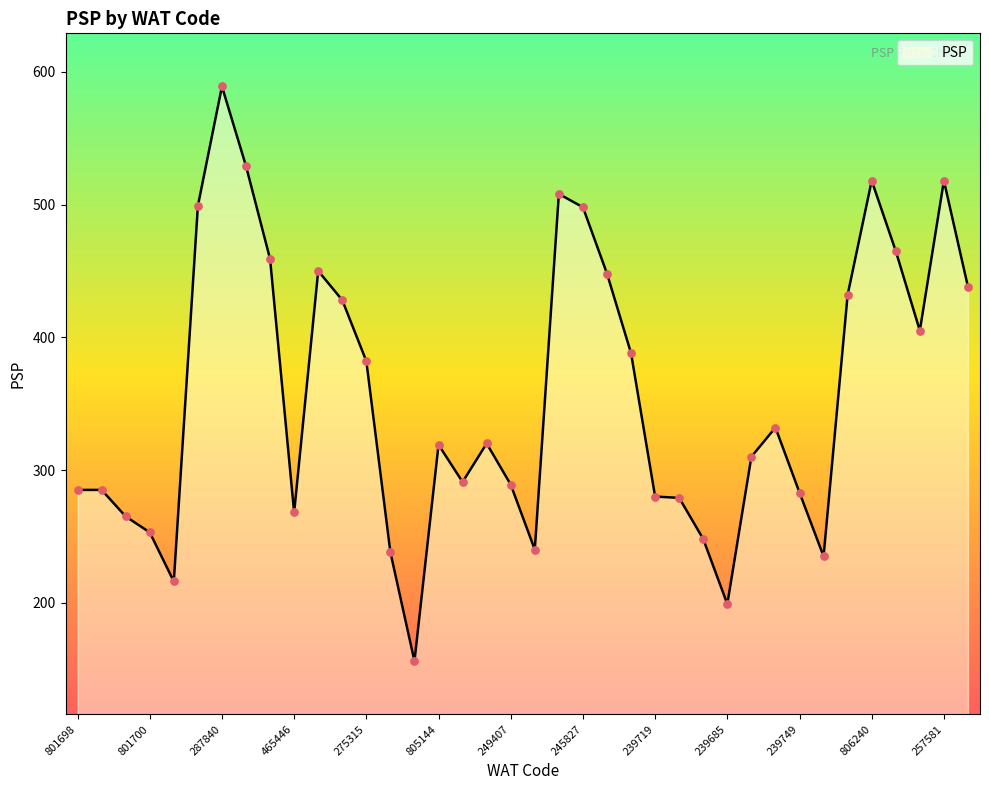

What is the difference between the maximum and minimum values?

433